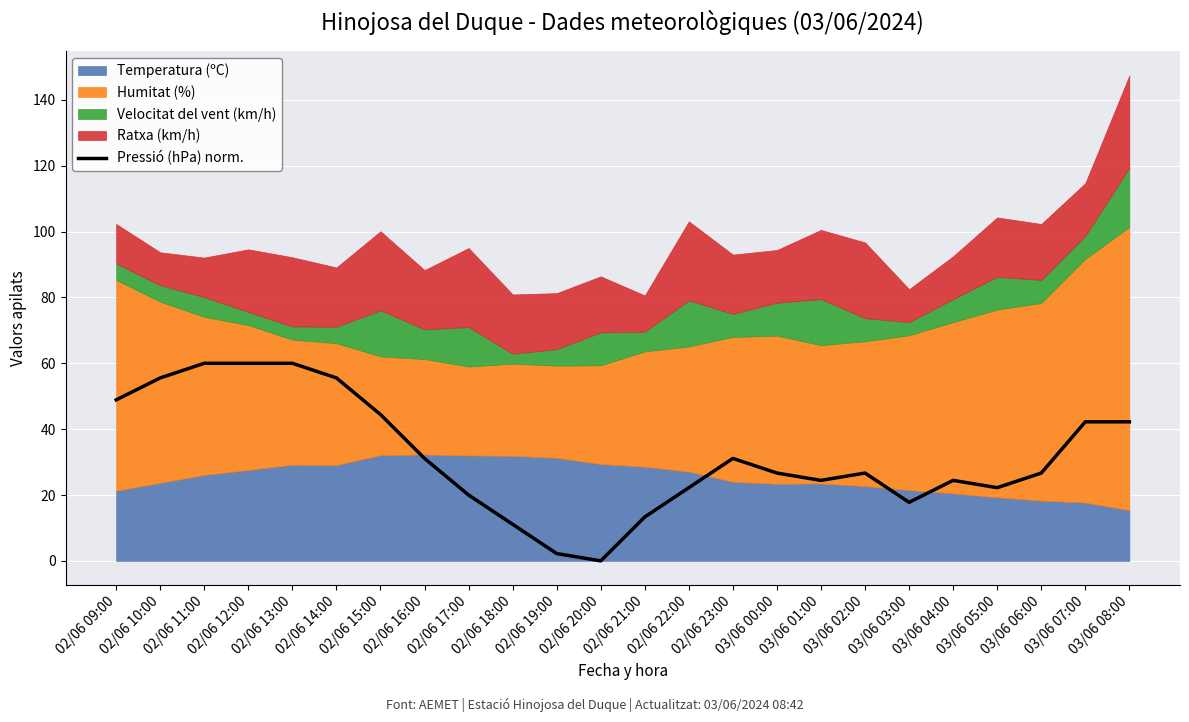

The value of Pressió (hPa) norm. at 02/06 20:00 is 36.3. True or false?

False